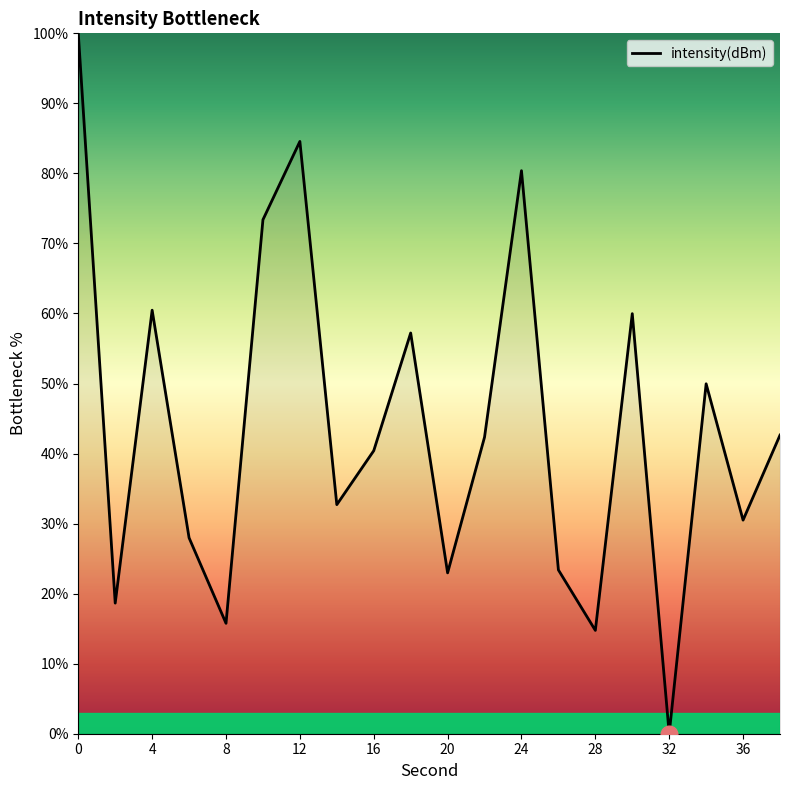

What is the maximum value shown in the chart?

100.0